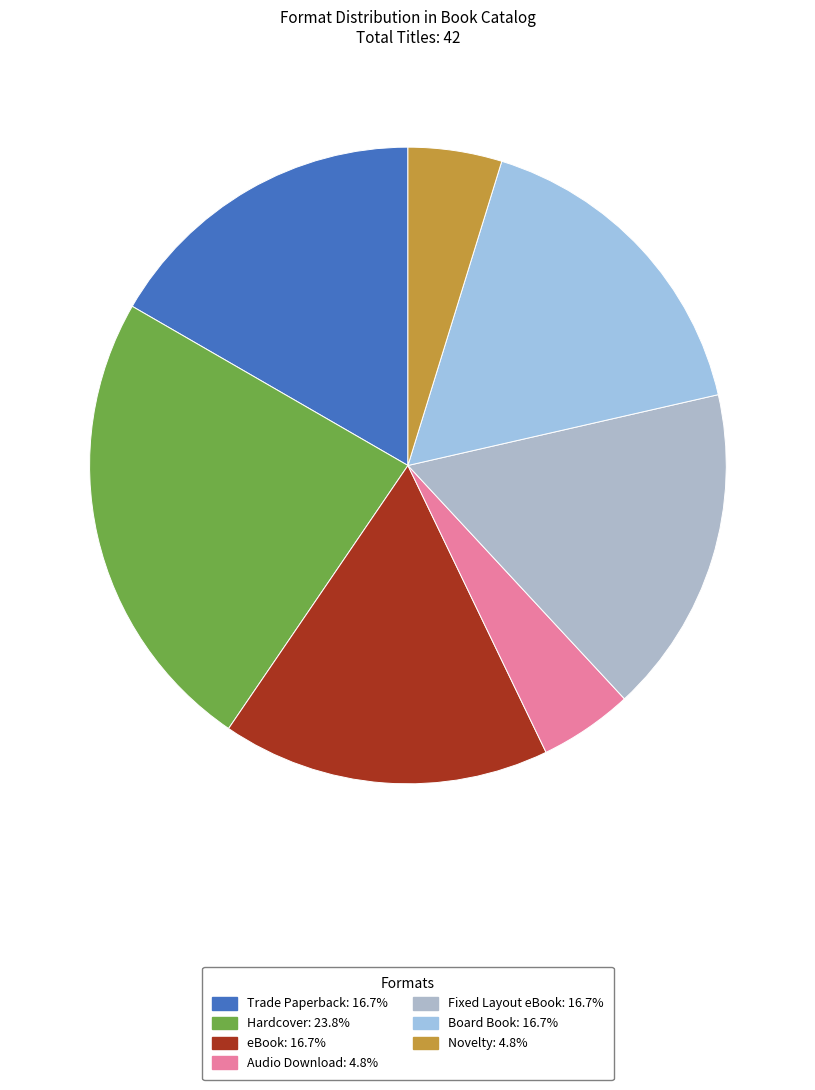

Does Fixed Layout eBook represent more than half of the total?

No